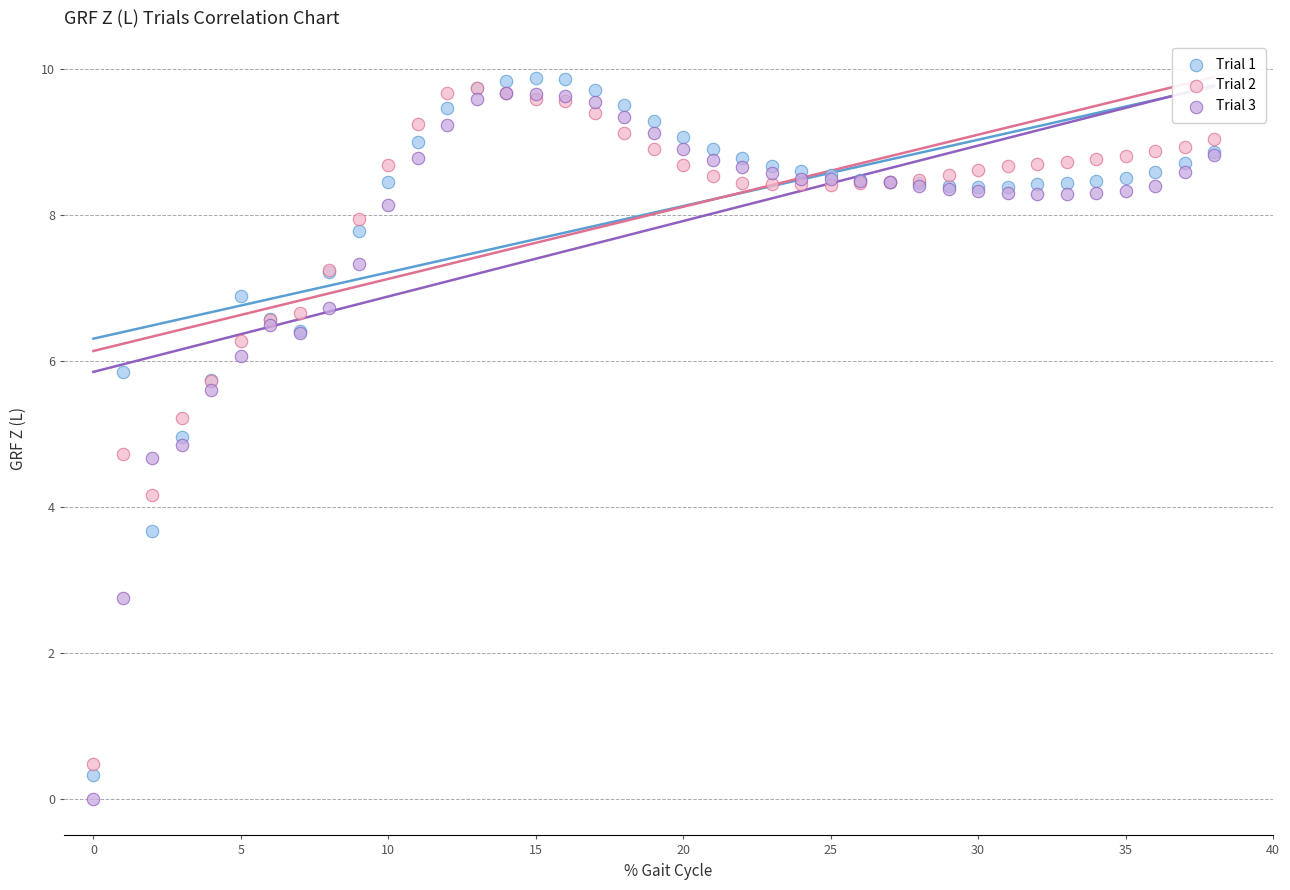

Which series reaches the minimum Y coordinate?

Trial 3